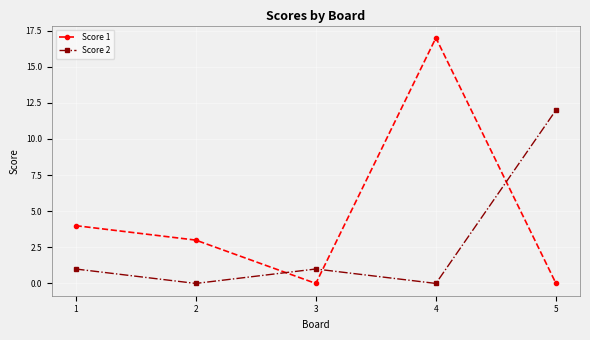

Where do Score 2 and Score 1 first cross each other?

2 and 3